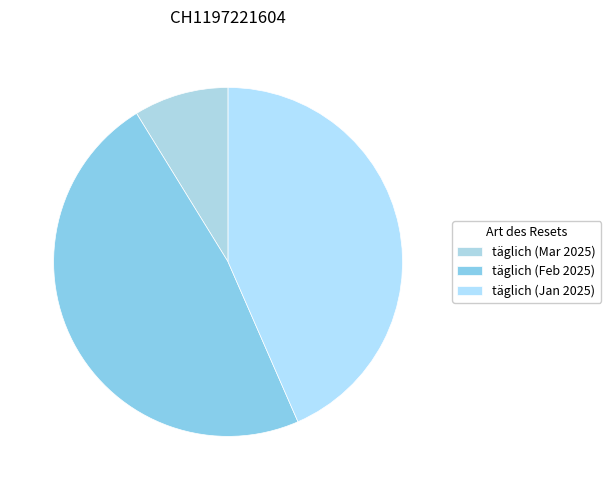

Count the number of slices in the pie.

3